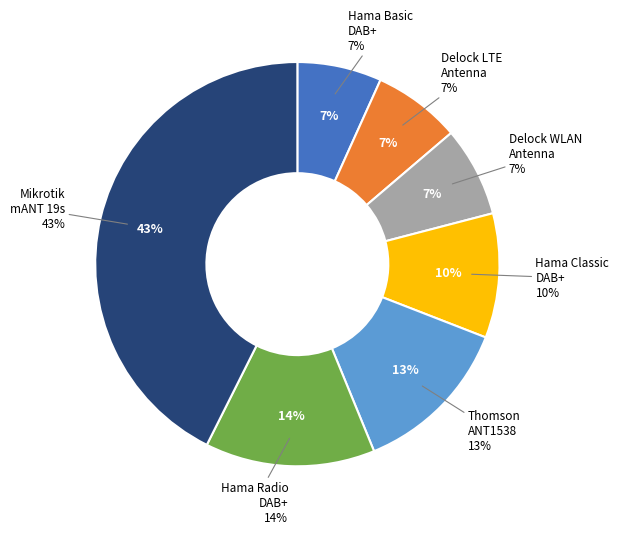

Approximately how many times larger is the value at Delock WLAN 802.11 ac Antenna compared to Hama Radio Indoor Aerial DAB+?

0.5